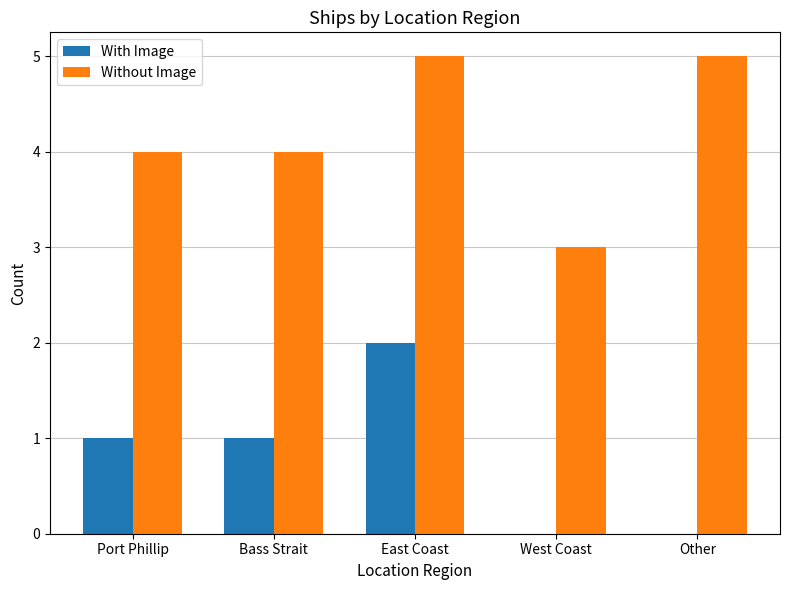

True or false: With Image has a value of 0 at West Coast.

True